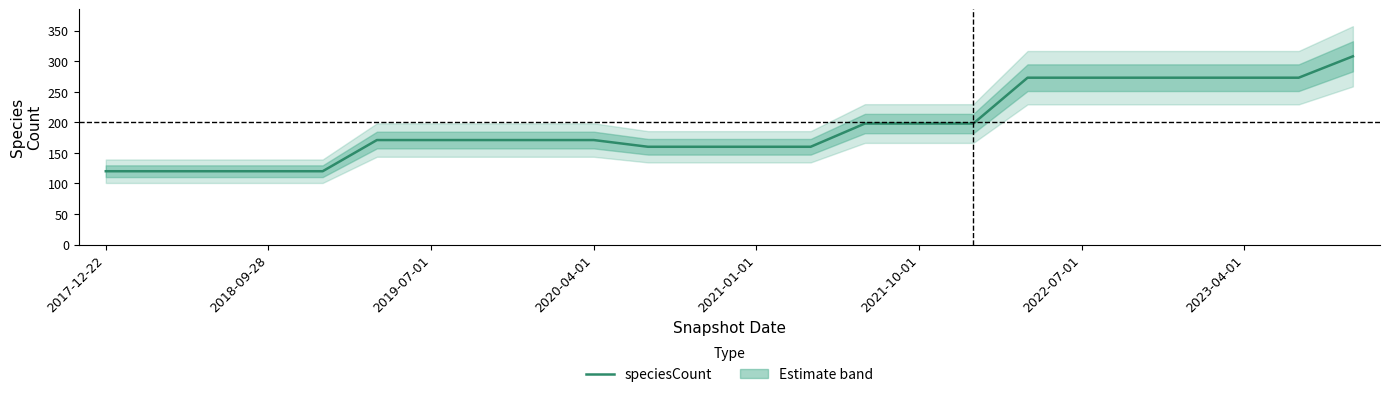

What is the minimum value for speciesCount?

120